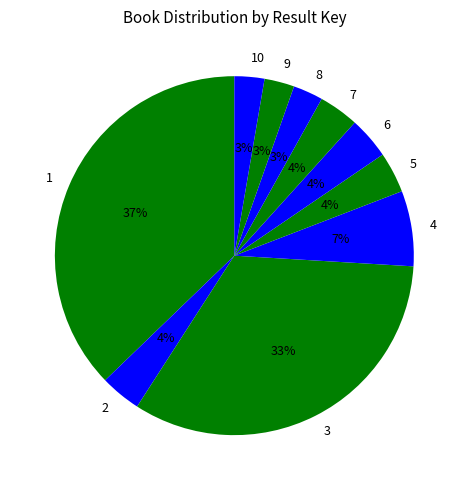

Is the sum of 3 and 5 greater than half?

No